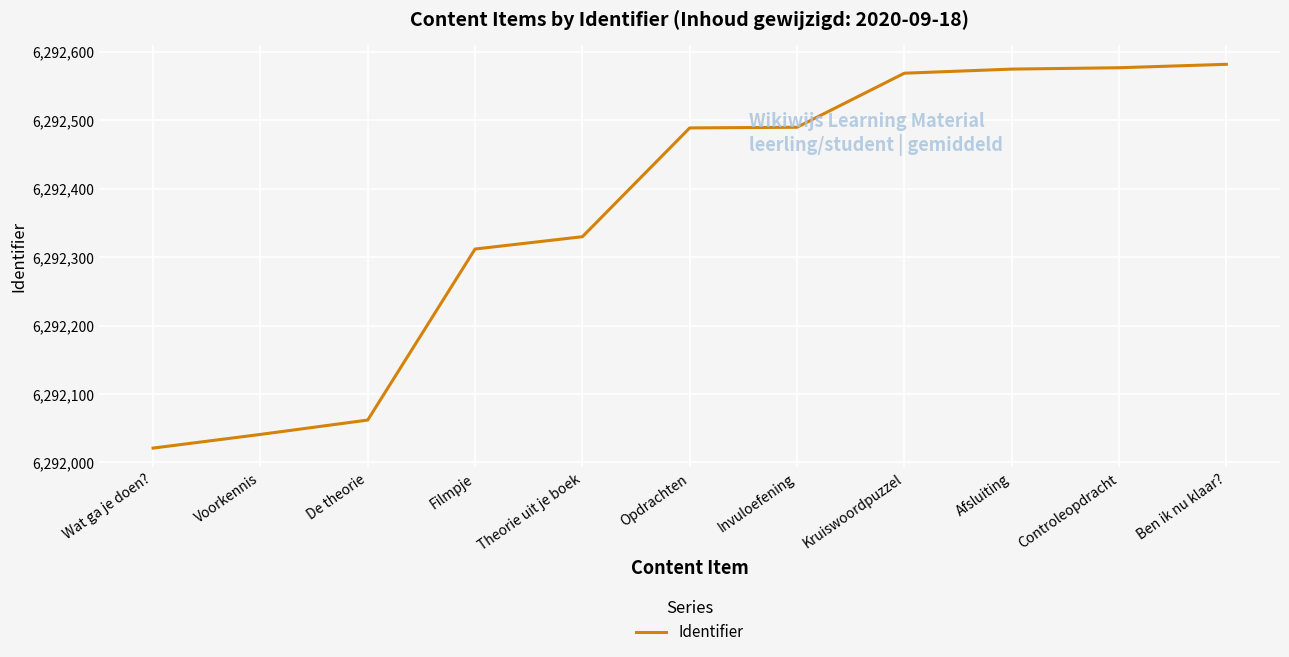

What is the difference between the values at Afsluiting and Filmpje?

263